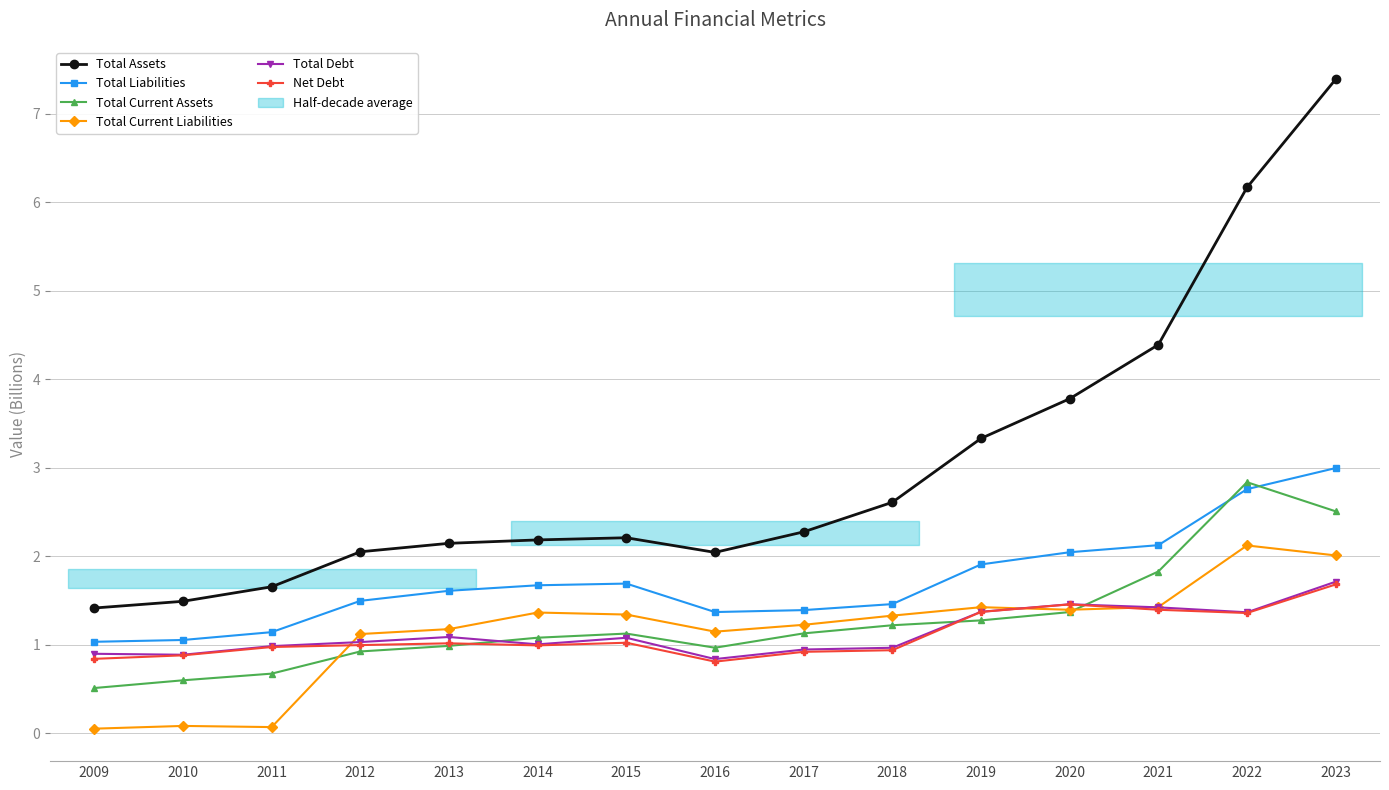

Which series has the largest total across all categories?

Total Assets